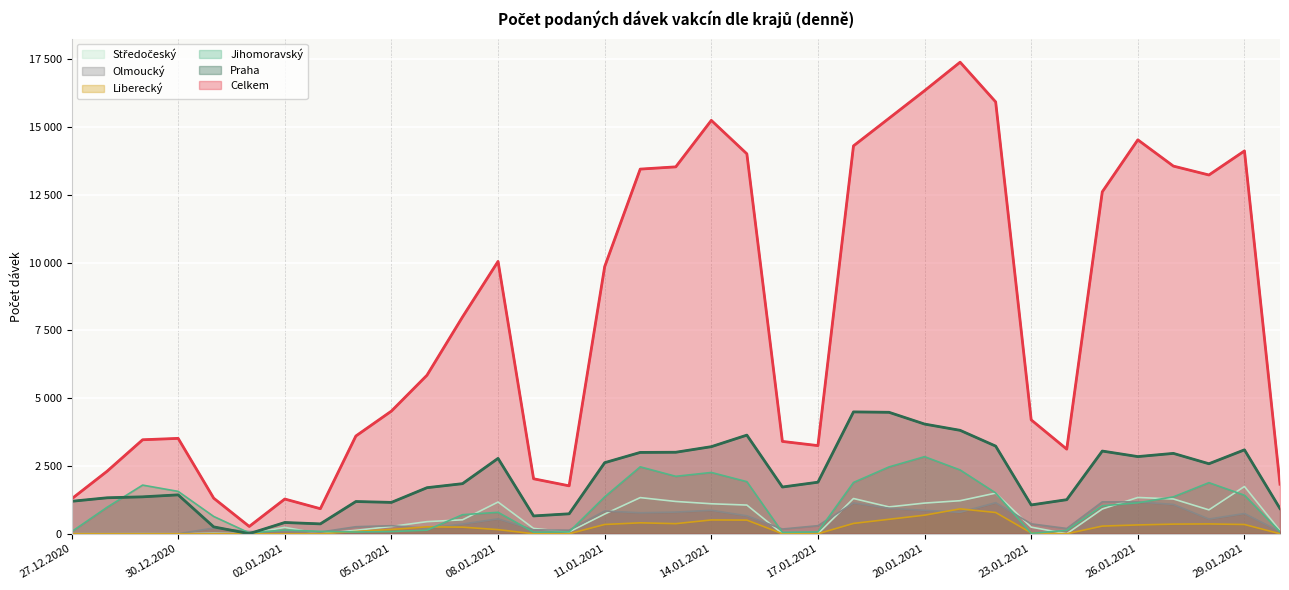

Reading left to right, what are all the values shown in this chart?

Celkem: 27.12.2020=1284	28.12.2020=2306	29.12.2020=3468	30.12.2020=3519	31.12.2020=1312	01.01.2021=269	02.01.2021=1281	03.01.2021=924	04.01.2021=3607	05.01.2021=4526	06.01.2021=5849	07.01.2021=7999	08.01.2021=10049	09.01.2021=2028	10.01.2021=1768	11.01.2021=9857	12.01.2021=13455	13.01.2021=13538	14.01.2021=15253	15.01.2021=14019	16.01.2021=3407	17.01.2021=3252	18.01.2021=14312	19.01.2021=15330	20.01.2021=16349	21.01.2021=17400	22.01.2021=15935	23.01.2021=4202	24.01.2021=3122	25.01.2021=12617	26.01.2021=14535	27.01.2021=13566	28.01.2021=13238	29.01.2021=14126	30.01.2021=1828
Praha: 27.12.2020=1197	28.12.2020=1327	29.12.2020=1362	30.12.2020=1435	31.12.2020=253	01.01.2021=3	02.01.2021=415	03.01.2021=364	04.01.2021=1189	05.01.2021=1157	06.01.2021=1699	07.01.2021=1848	08.01.2021=2781	09.01.2021=657	10.01.2021=736	11.01.2021=2622	12.01.2021=3001	13.01.2021=3007	14.01.2021=3213	15.01.2021=3639	16.01.2021=1724	17.01.2021=1902	18.01.2021=4496	19.01.2021=4481	20.01.2021=4047	21.01.2021=3816	22.01.2021=3234	23.01.2021=1063	24.01.2021=1257	25.01.2021=3051	26.01.2021=2847	27.01.2021=2965	28.01.2021=2583	29.01.2021=3096	30.01.2021=929
Jihomoravský: 27.12.2020=74	28.12.2020=977	29.12.2020=1795	30.12.2020=1563	31.12.2020=638	01.01.2021=31	02.01.2021=138	03.01.2021=88	04.01.2021=65	05.01.2021=82	06.01.2021=132	07.01.2021=703	08.01.2021=791	09.01.2021=59	10.01.2021=69	11.01.2021=1361	12.01.2021=2469	13.01.2021=2119	14.01.2021=2261	15.01.2021=1922	16.01.2021=50	17.01.2021=69	18.01.2021=1892	19.01.2021=2466	20.01.2021=2844	21.01.2021=2354	22.01.2021=1505	23.01.2021=13	24.01.2021=126	25.01.2021=1032	26.01.2021=1141	27.01.2021=1361	28.01.2021=1885	29.01.2021=1422	30.01.2021=75
Liberecký: 27.12.2020=2	28.12.2020=0	29.12.2020=0	30.12.2020=0	31.12.2020=0	01.01.2021=0	02.01.2021=0	03.01.2021=0	04.01.2021=84	05.01.2021=157	06.01.2021=255	07.01.2021=243	08.01.2021=152	09.01.2021=0	10.01.2021=0	11.01.2021=342	12.01.2021=403	13.01.2021=372	14.01.2021=509	15.01.2021=503	16.01.2021=0	17.01.2021=0	18.01.2021=381	19.01.2021=533	20.01.2021=685	21.01.2021=918	22.01.2021=784	23.01.2021=30	24.01.2021=0	25.01.2021=282	26.01.2021=325	27.01.2021=355	28.01.2021=362	29.01.2021=341	30.01.2021=0
Olmoucký: 27.12.2020=1	28.12.2020=0	29.12.2020=0	30.12.2020=0	31.12.2020=211	01.01.2021=79	02.01.2021=79	03.01.2021=61	04.01.2021=259	05.01.2021=296	06.01.2021=203	07.01.2021=356	08.01.2021=549	09.01.2021=144	10.01.2021=132	11.01.2021=838	12.01.2021=773	13.01.2021=798	14.01.2021=865	15.01.2021=660	16.01.2021=174	17.01.2021=297	18.01.2021=1135	19.01.2021=939	20.01.2021=863	21.01.2021=792	22.01.2021=1145	23.01.2021=365	24.01.2021=194	25.01.2021=1177	26.01.2021=1174	27.01.2021=1081	28.01.2021=541	29.01.2021=745	30.01.2021=76
Středočeský: 27.12.2020=2	28.12.2020=0	29.12.2020=3	30.12.2020=0	31.12.2020=18	01.01.2021=0	02.01.2021=236	03.01.2021=0	04.01.2021=127	05.01.2021=268	06.01.2021=446	07.01.2021=514	08.01.2021=1170	09.01.2021=196	10.01.2021=67	11.01.2021=727	12.01.2021=1333	13.01.2021=1191	14.01.2021=1106	15.01.2021=1058	16.01.2021=0	17.01.2021=1	18.01.2021=1300	19.01.2021=990	20.01.2021=1131	21.01.2021=1219	22.01.2021=1499	23.01.2021=244	24.01.2021=0	25.01.2021=914	26.01.2021=1338	27.01.2021=1283	28.01.2021=881	29.01.2021=1744	30.01.2021=115